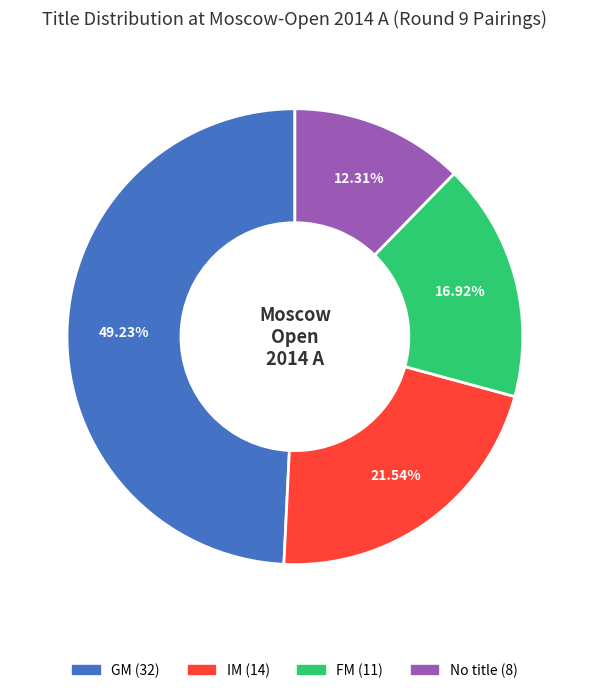

Is there a majority slice in this chart?

No